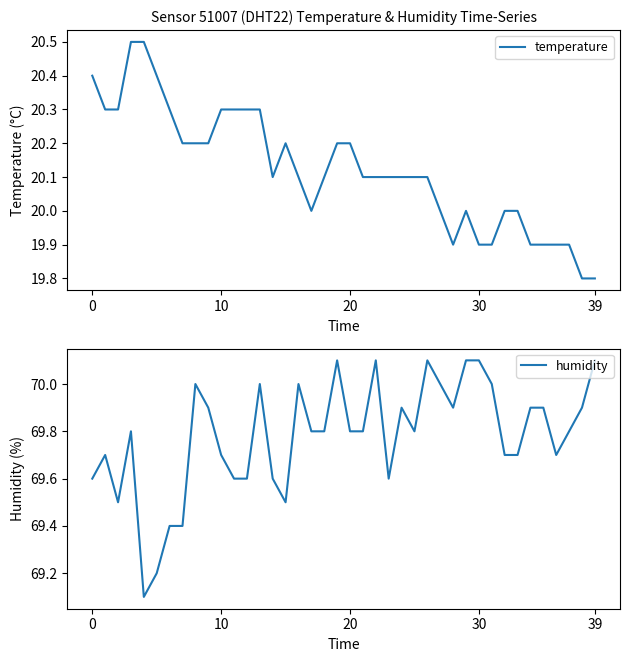

True or false: humidity and temperature intersect in this chart.

False